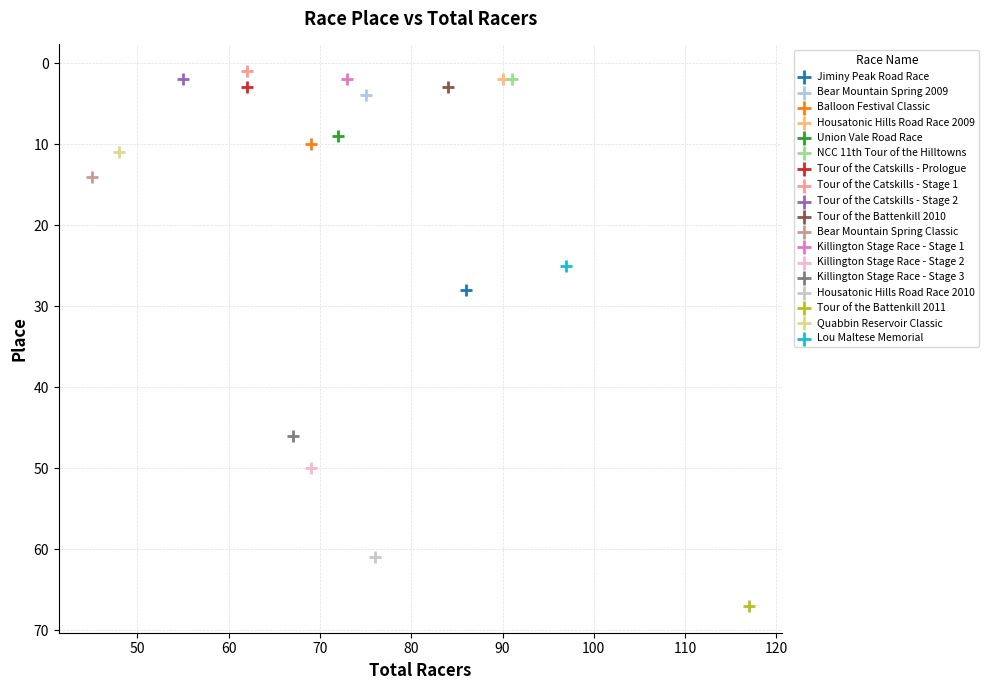

What are all the series names shown in the legend?

Jiminy Peak Road Race, Bear Mountain Spring 2009, Balloon Festival Classic, Housatonic Hills Road Race 2009, Union Vale Road Race, NCC 11th Tour of the Hilltowns, Tour of the Catskills - Prologue, Tour of the Catskills - Stage 1, Tour of the Catskills - Stage 2, Tour of the Battenkill 2010, Bear Mountain Spring Classic, Killington Stage Race - Stage 1, Killington Stage Race - Stage 2, Killington Stage Race - Stage 3, Housatonic Hills Road Race 2010, Tour of the Battenkill 2011, Quabbin Reservoir Classic, Lou Maltese Memorial